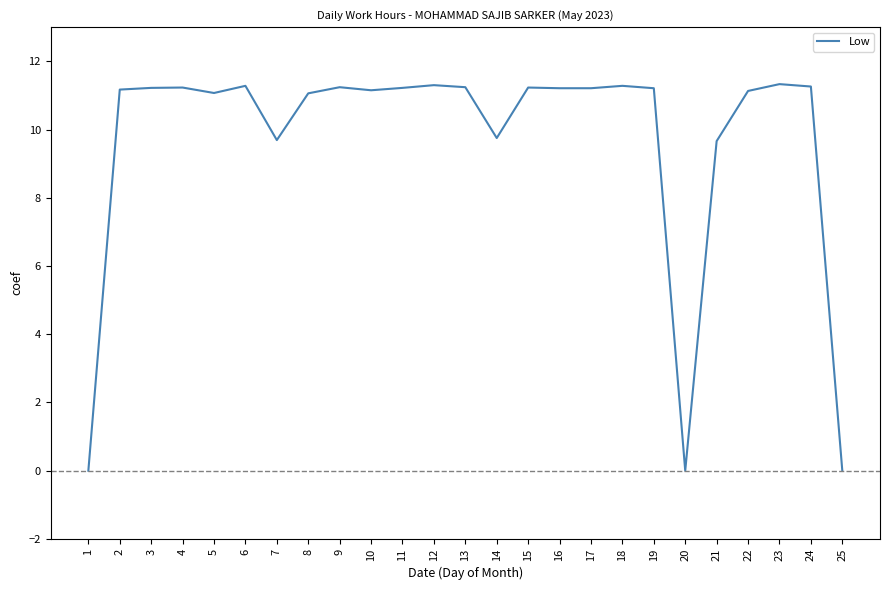

What is the greatest value displayed?

11.3